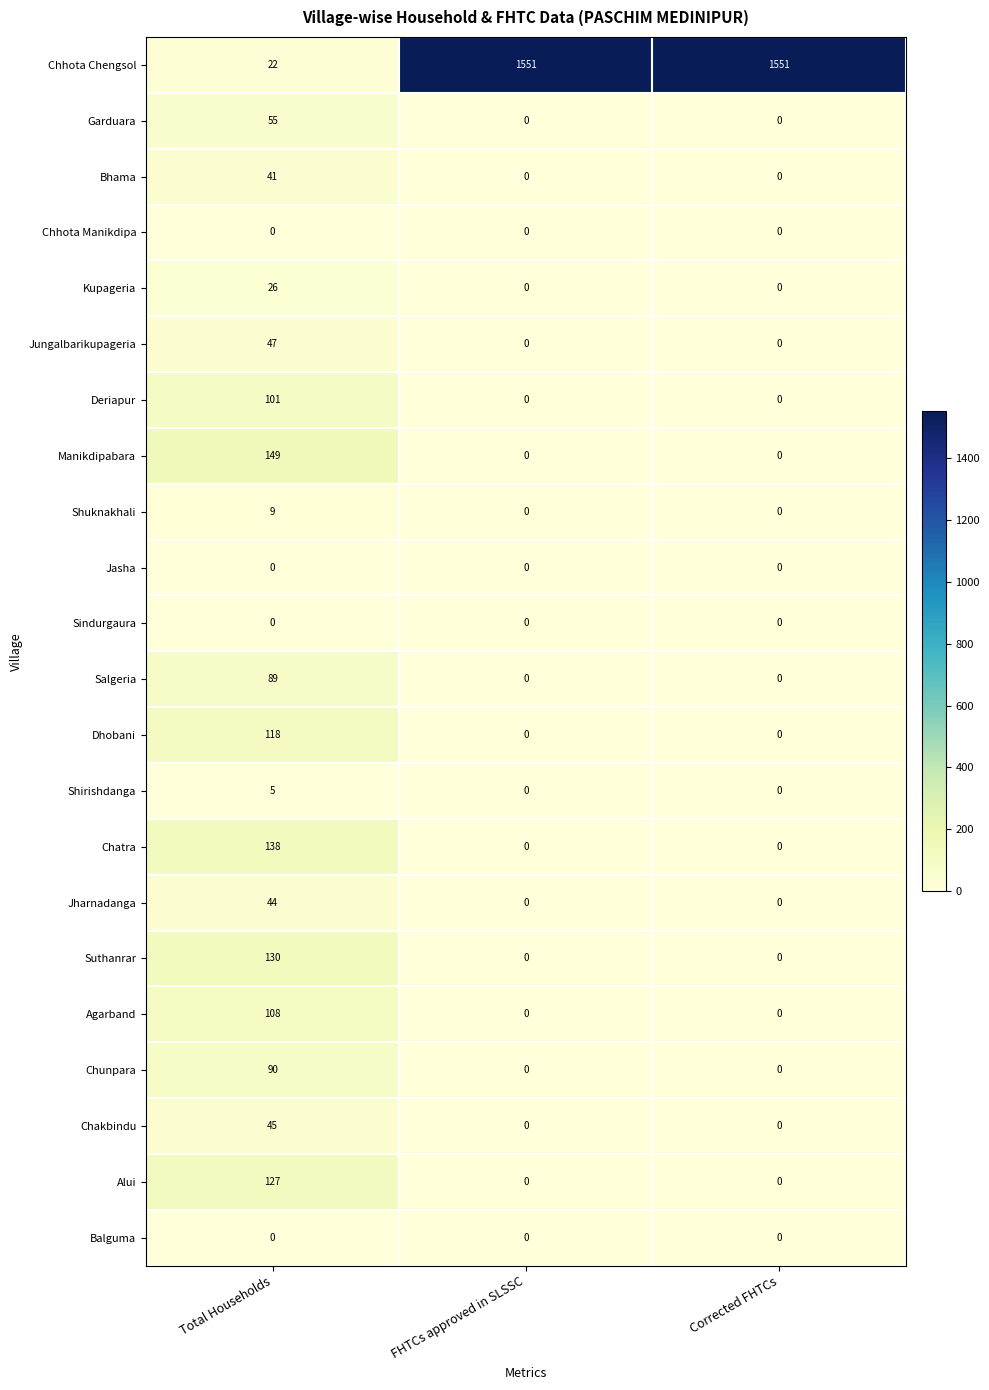

Which series has the largest total across all categories?

Chhota Chengsol